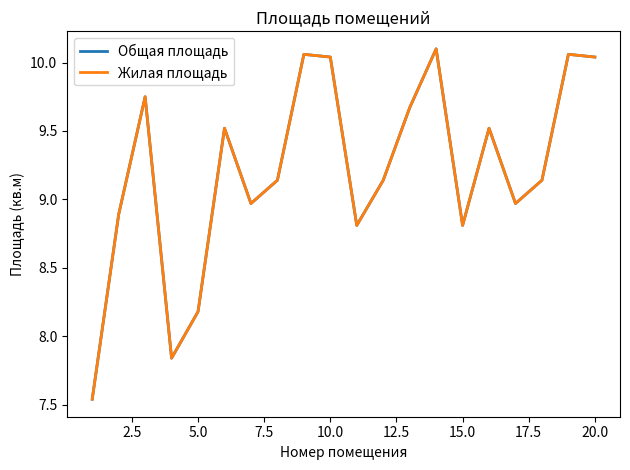

Is this an area chart (filled region under the line)?

No